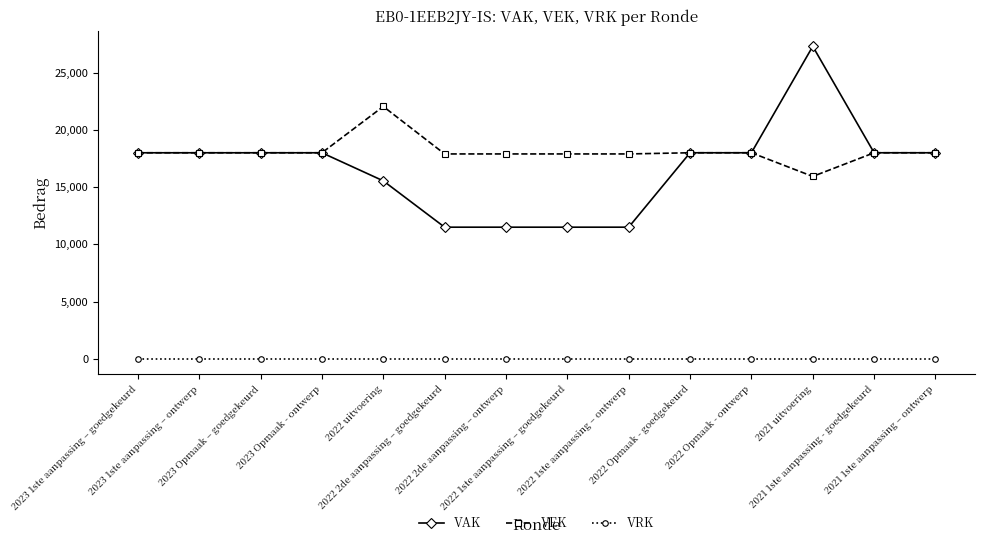

What is the highest value of the VAK series?

27301